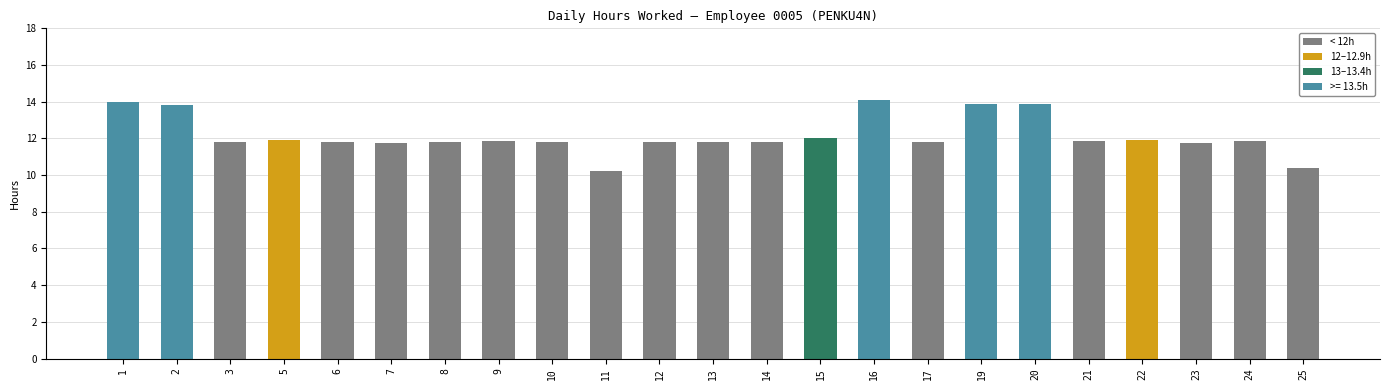

What is the value of the 11th bar from the left?

11.8